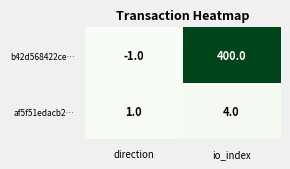

What is the maximum value shown in the chart?

400